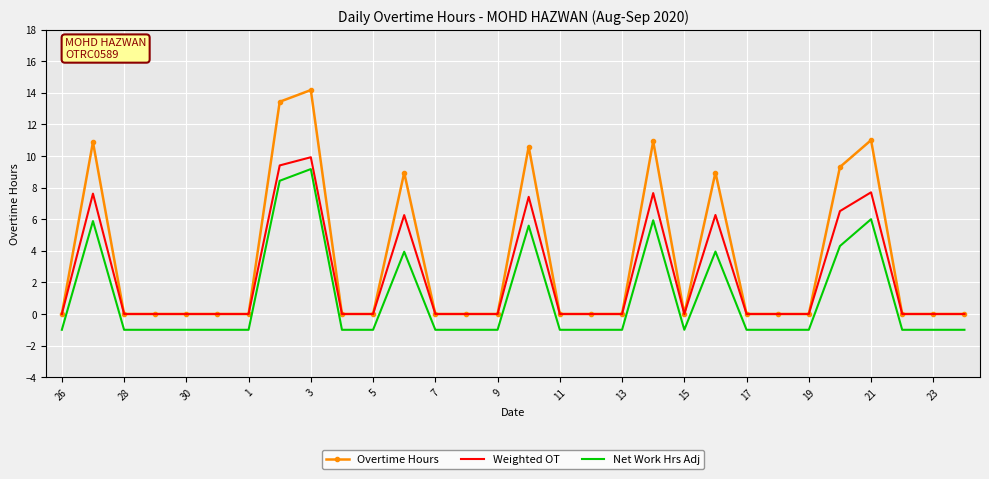

What is the smallest value displayed?

-1.0